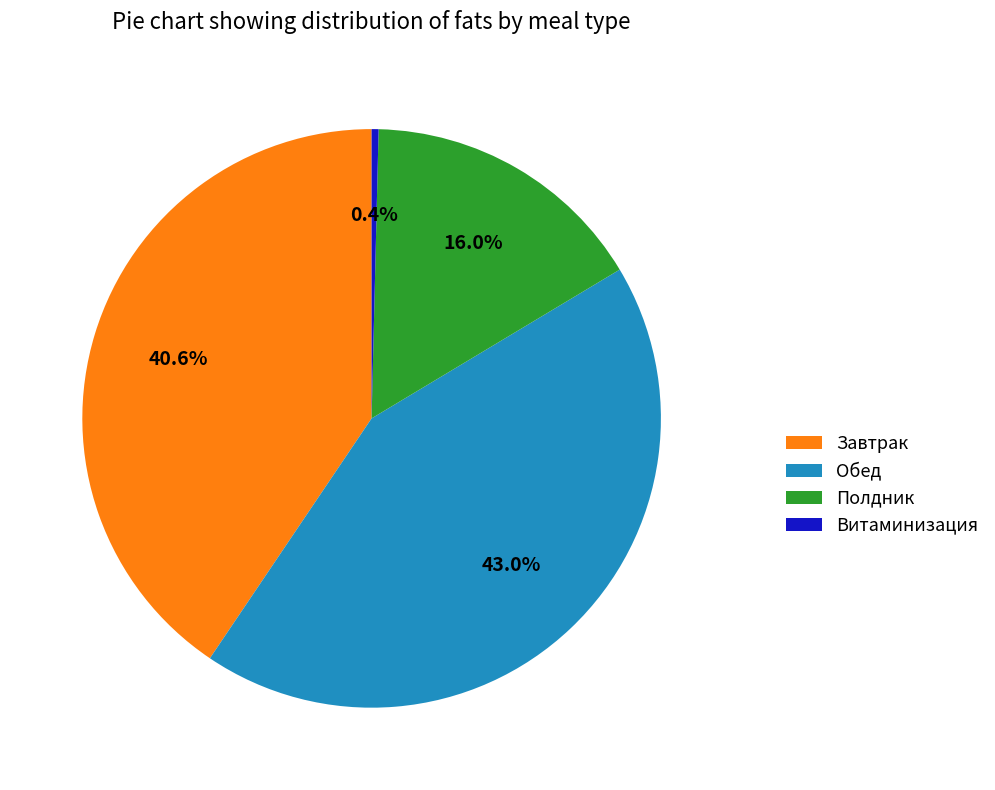

The Полдник slice represents 16% of the pie. True or false?

True